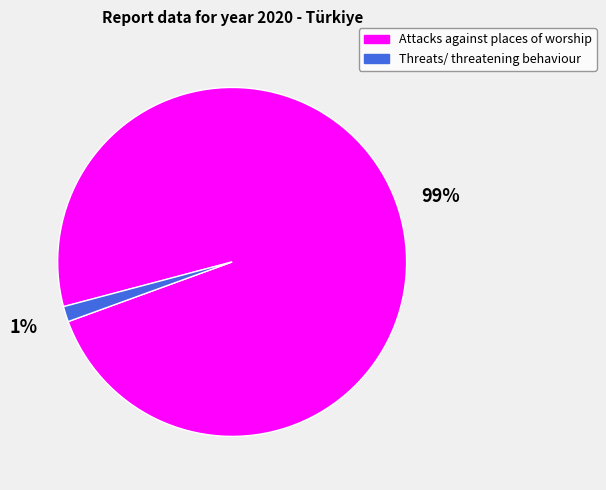

Do Attacks against places of worship and Threats/ threatening behaviour together represent more than half of the pie?

Yes